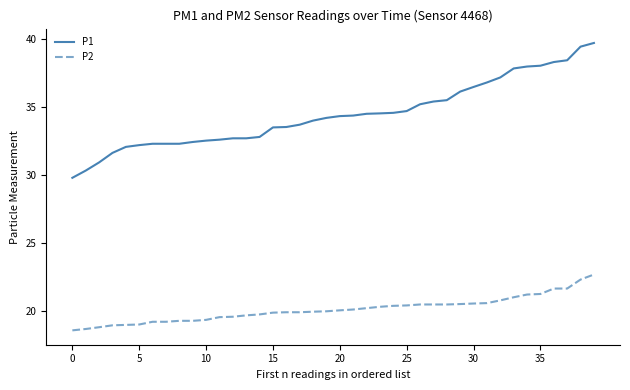

What is the difference between the maximum and minimum values in the P1 series?

9.9